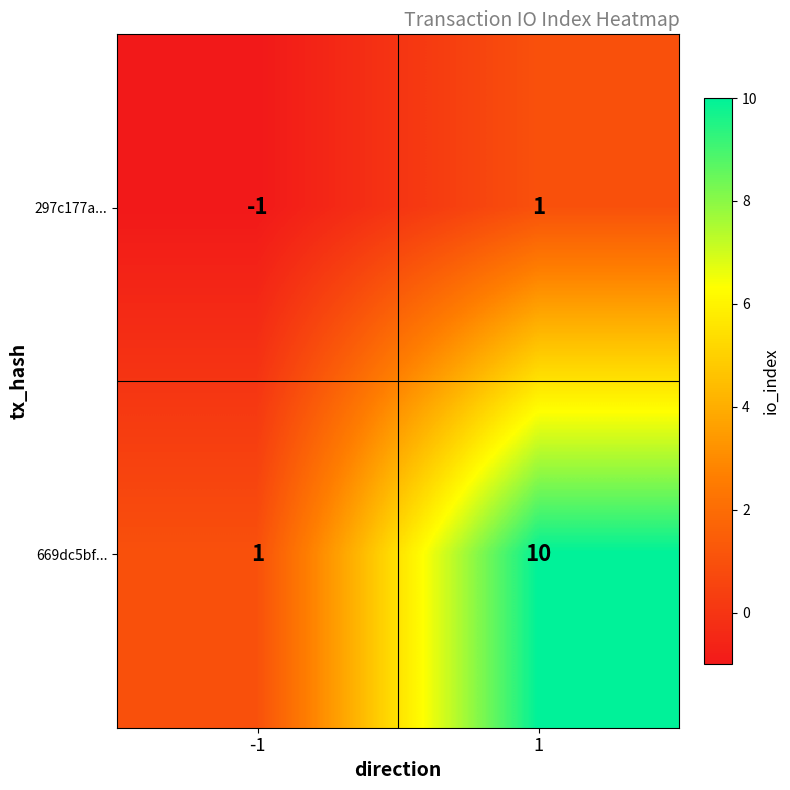

List the series in order of their peak value, highest first.

669dc5bf..., 297c177a...